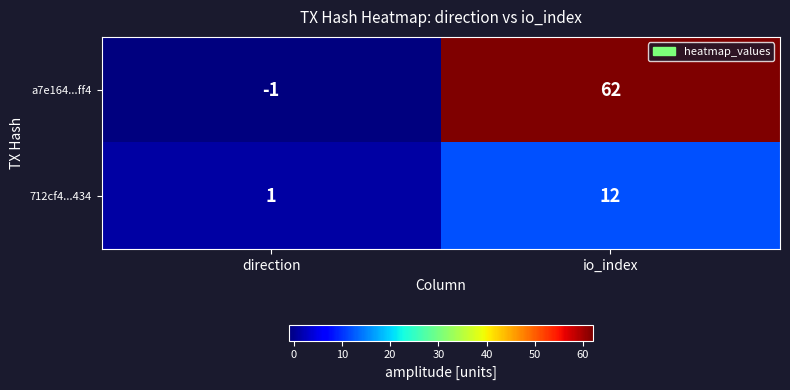

Reading right to left, transcribe all the data shown in this chart.

a7e164...ff4: io_index=62	direction=-1
712cf4...434: io_index=12	direction=1